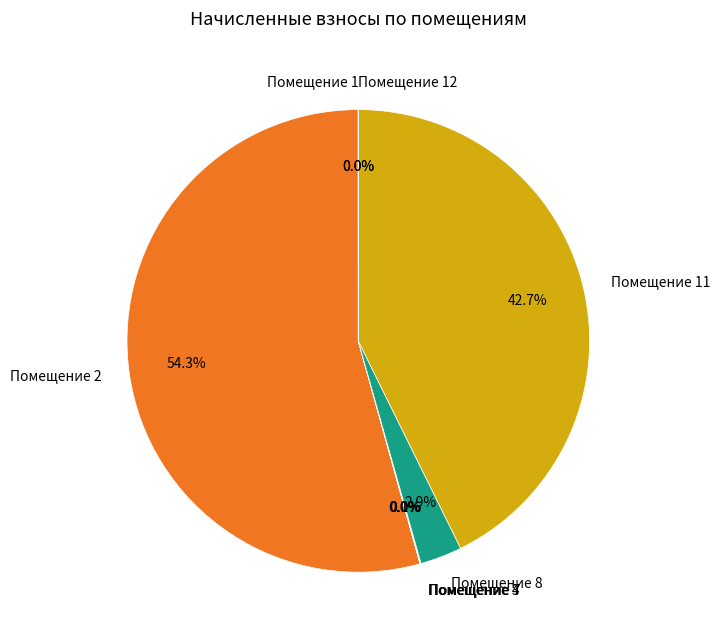

Which category accounts for the majority?

Помещение 2